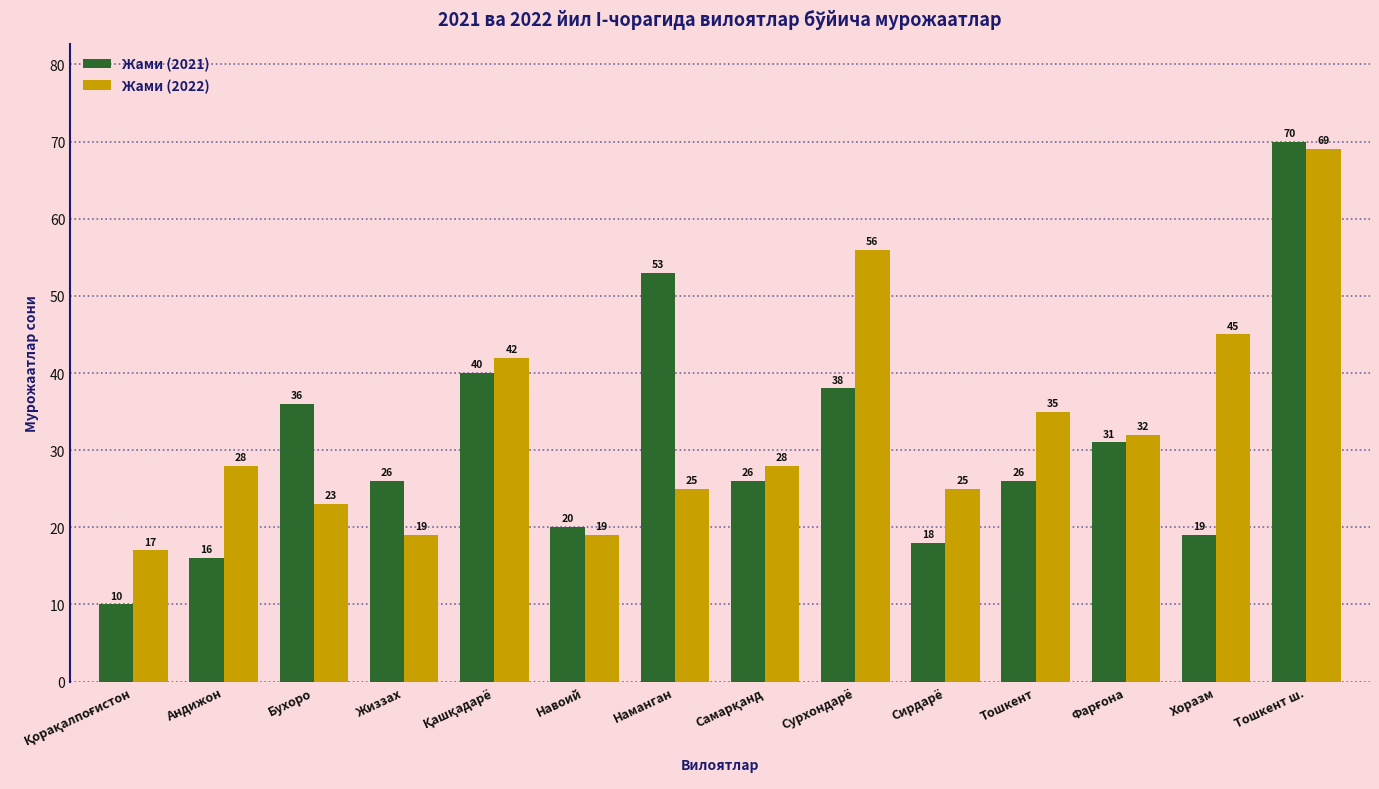

True or false: Жами (2021) has a value of 70 at Тошкент ш..

True